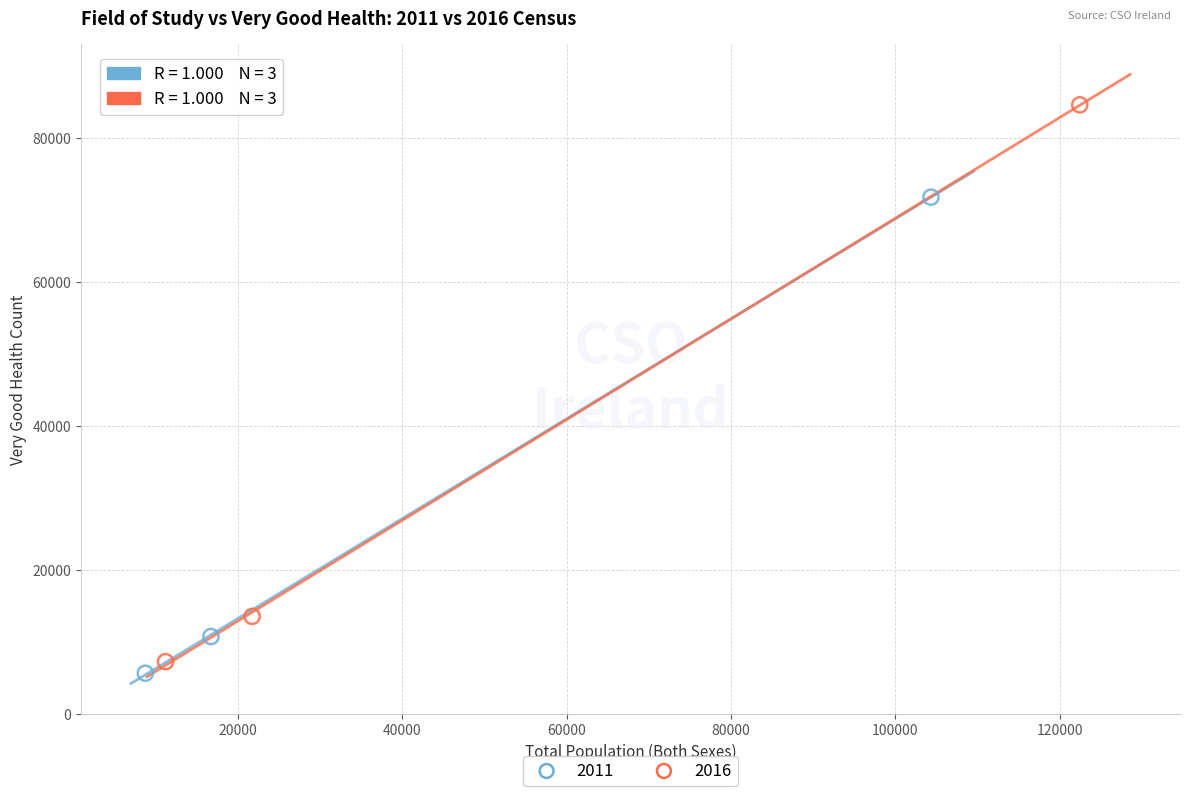

Which series reaches the maximum Y coordinate?

2016